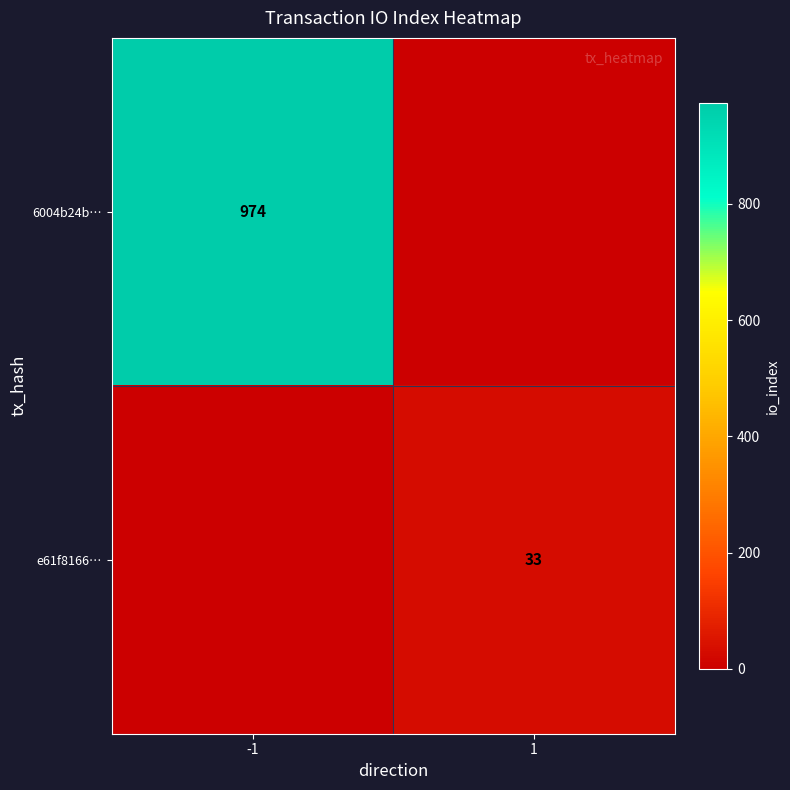

Is it true that 6004b24b… equals 974 at -1?

True